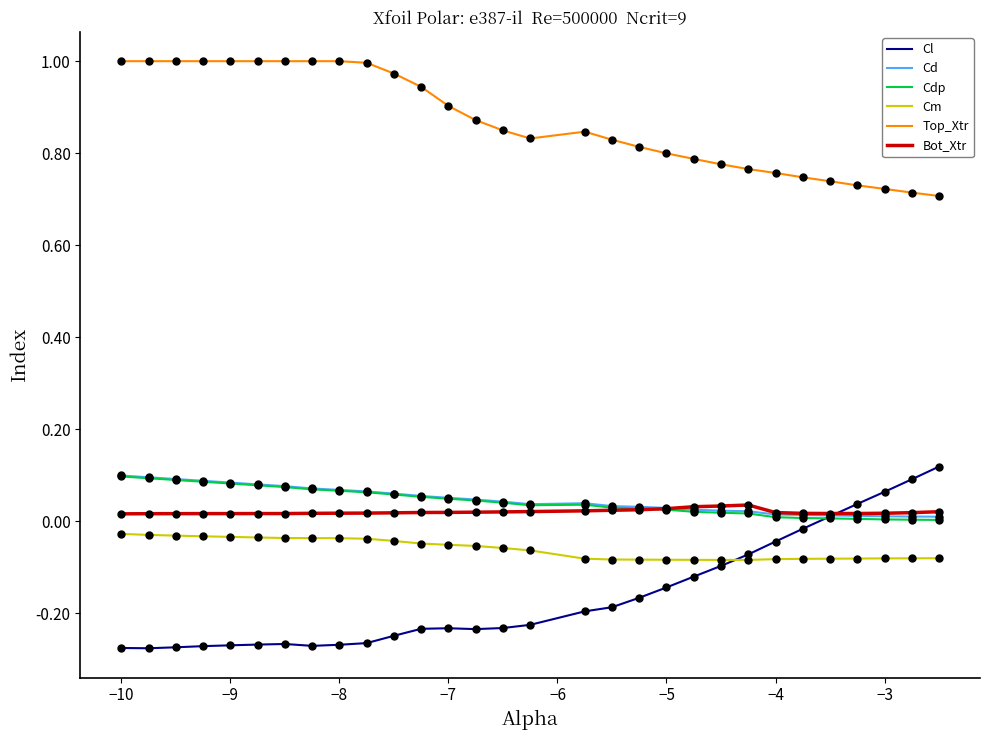

What are all the series names shown in the legend?

Cl, Cd, Cdp, Cm, Top_Xtr, Bot_Xtr